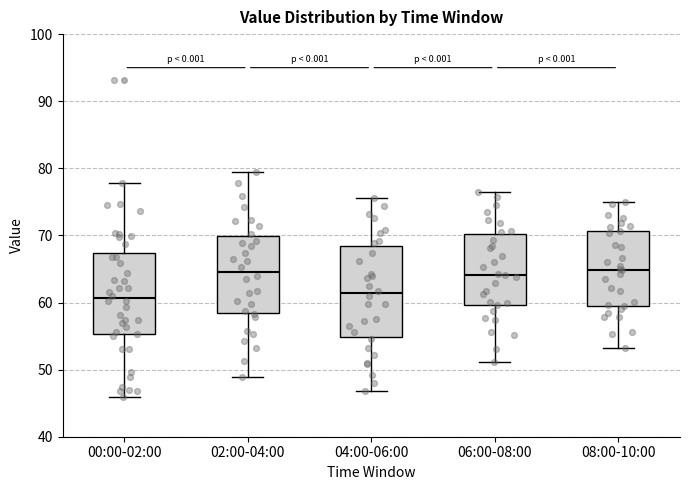

Reading left to right, transcribe this box plot: for each box, give where its median line is, the range the box spans, and where its two whiskers end, as read against the y-axis. The values are not printed on the chart, so give them approximately, as read against the axis.

00:00-02:00: median 61, box 55 to 67, whiskers 46 to 78
02:00-04:00: median 65, box 58 to 70, whiskers 49 to 79
04:00-06:00: median 61, box 55 to 68, whiskers 47 to 76
06:00-08:00: median 64, box 60 to 70, whiskers 51 to 76
08:00-10:00: median 65, box 60 to 71, whiskers 53 to 75